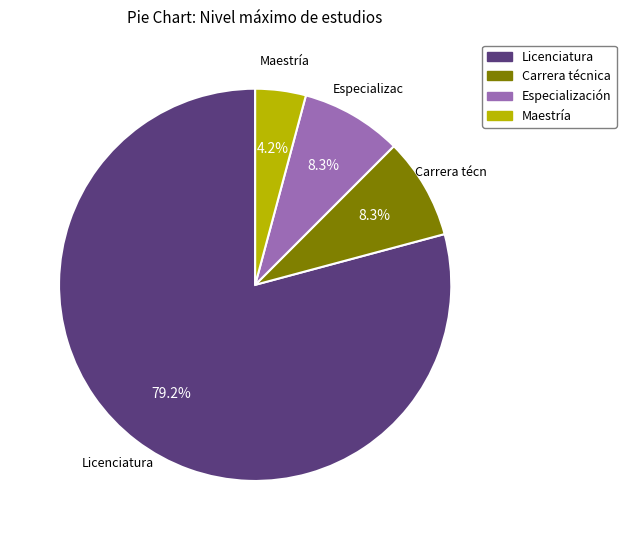

Which category has the biggest portion of the pie?

Licenciatura